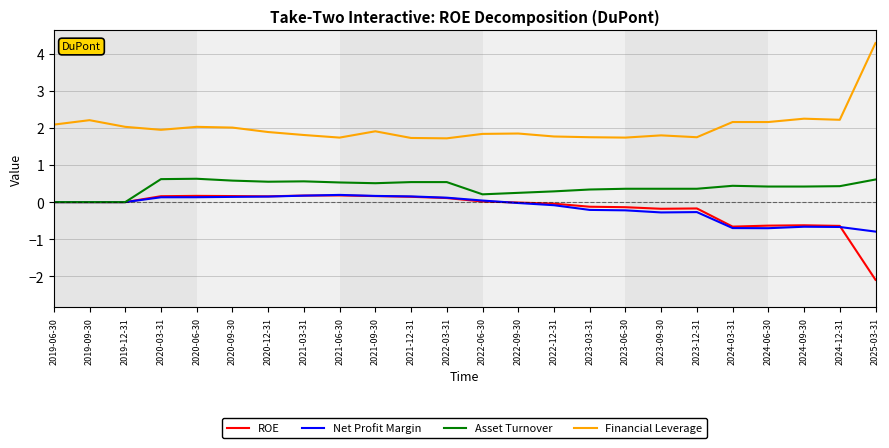

True or false: Net Profit Margin and ROE intersect in this chart.

True